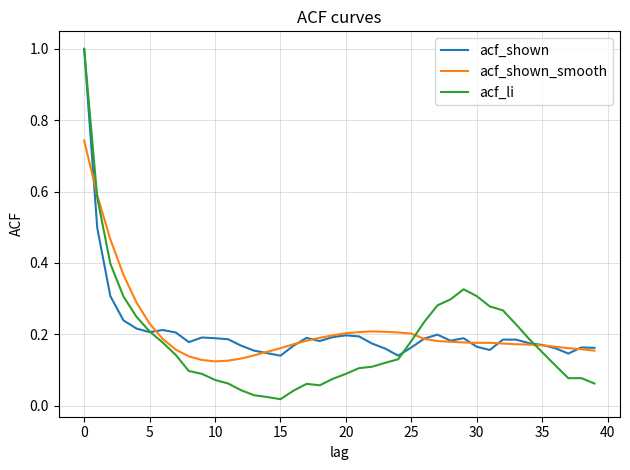

What is the maximum value shown in the chart?

1.0